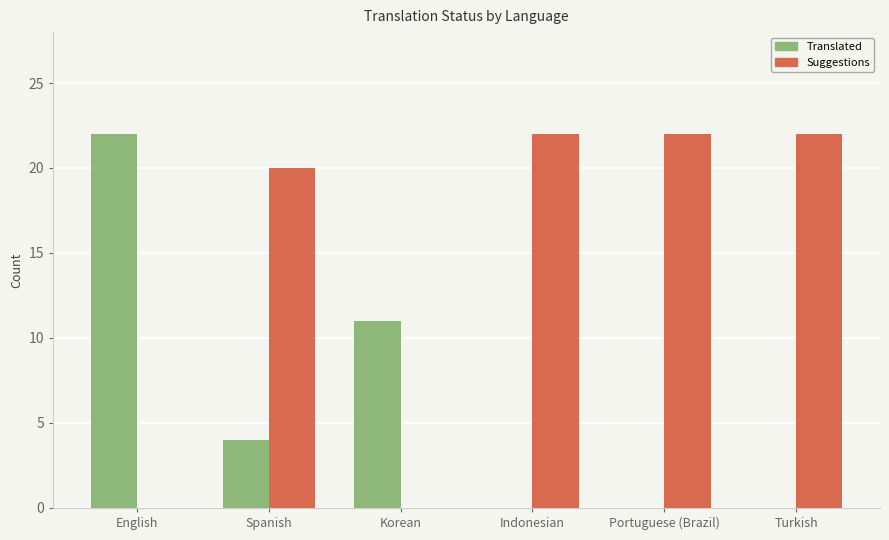

What is the highest value of the Translated series?

22